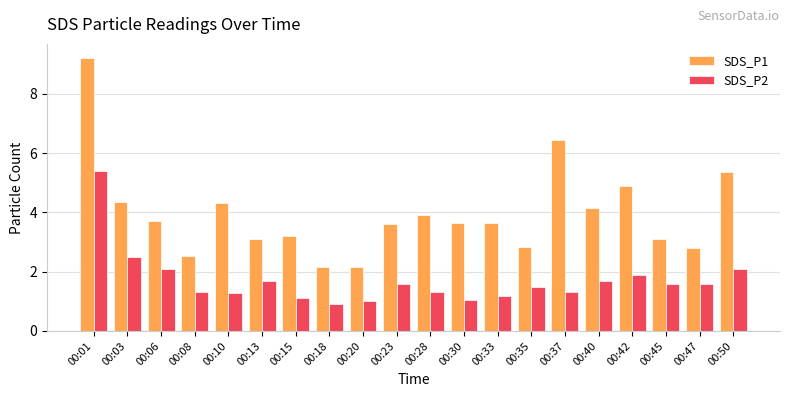

How many data points does each series have?

20